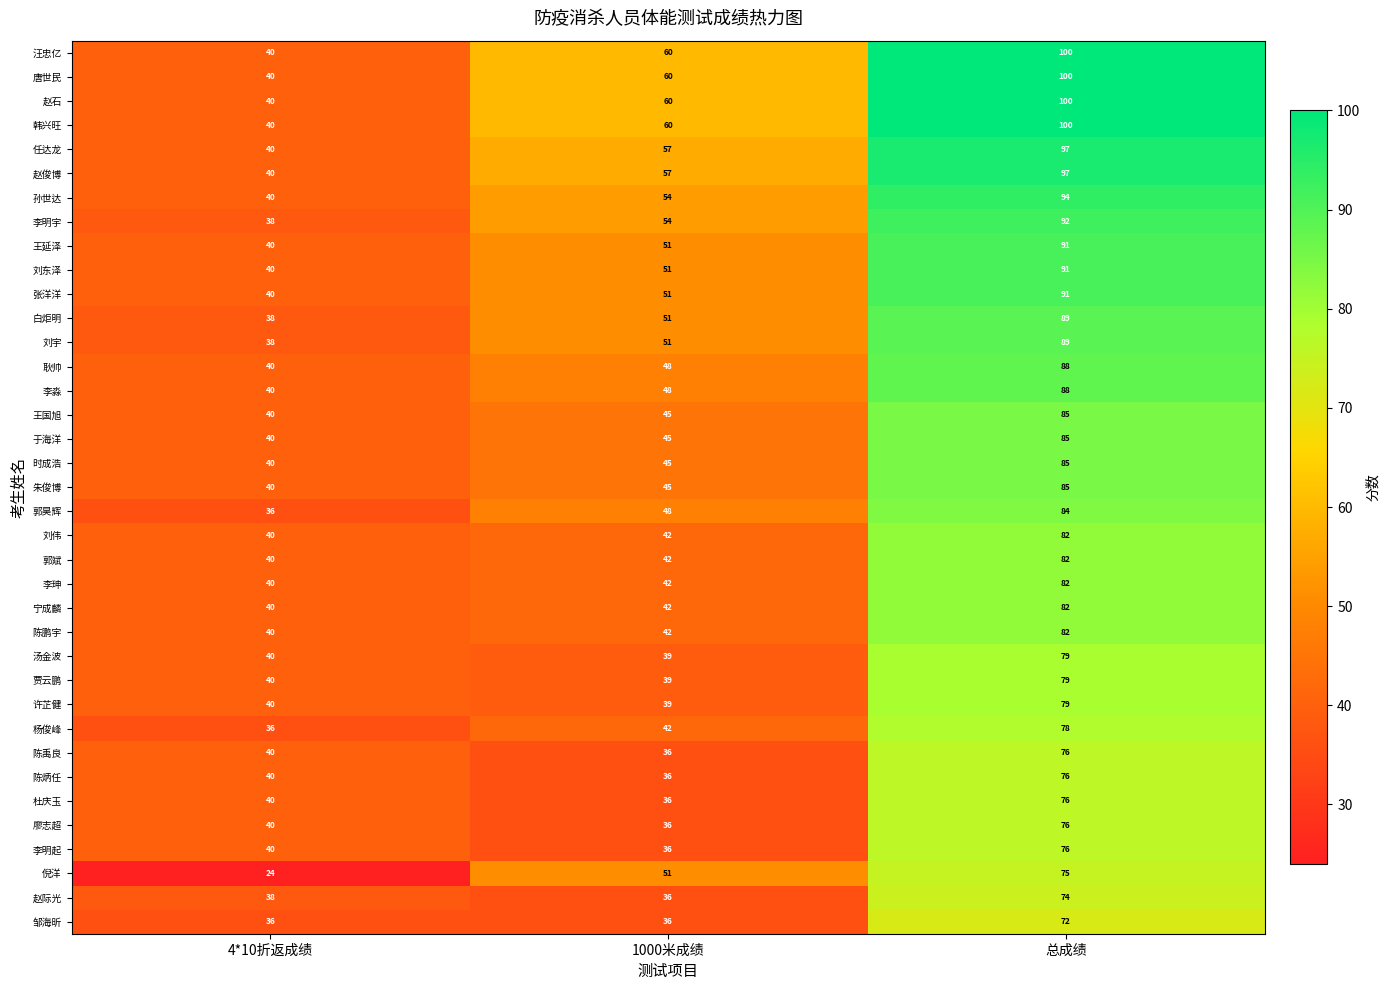

Rank the categories by 汪忠亿 value from highest to lowest.

总成绩, 1000米成绩, 4*10折返成绩